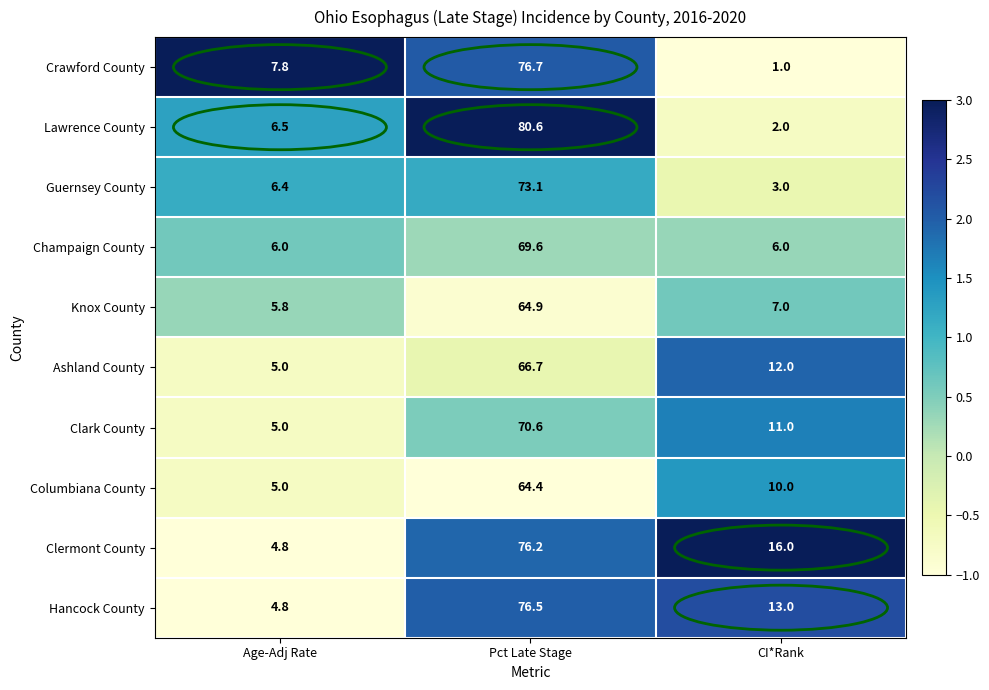

How many series are shown in this chart?

10